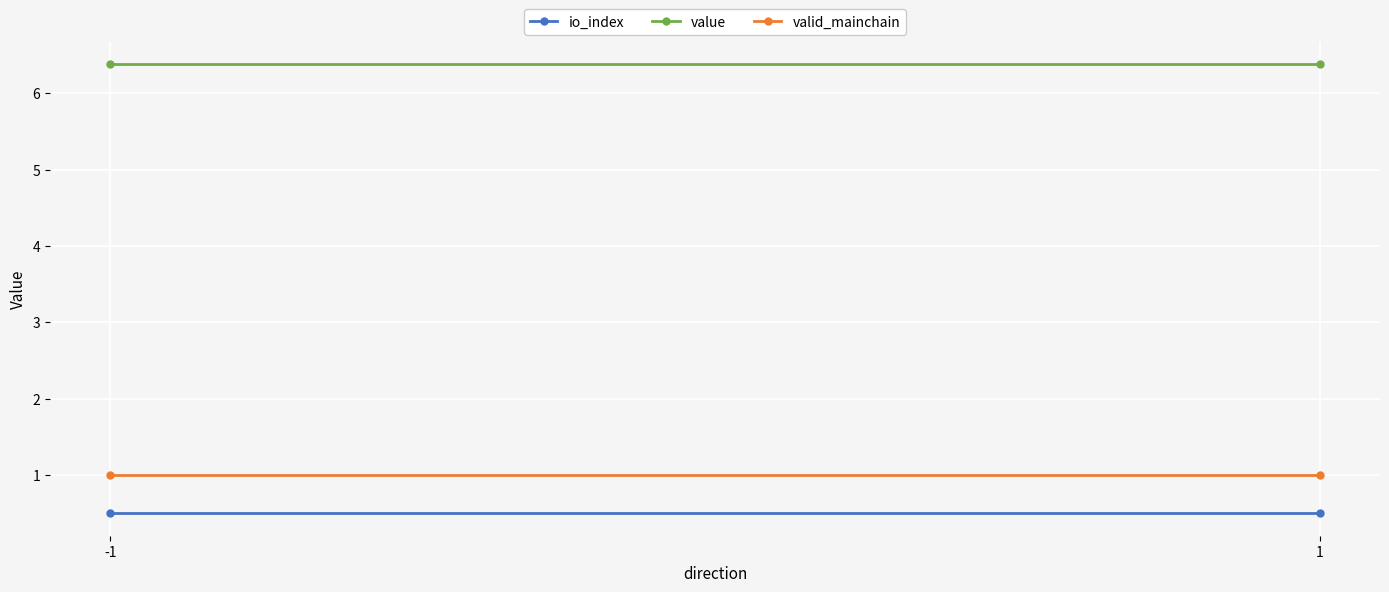

Which has a higher value, 1 or -1?

1